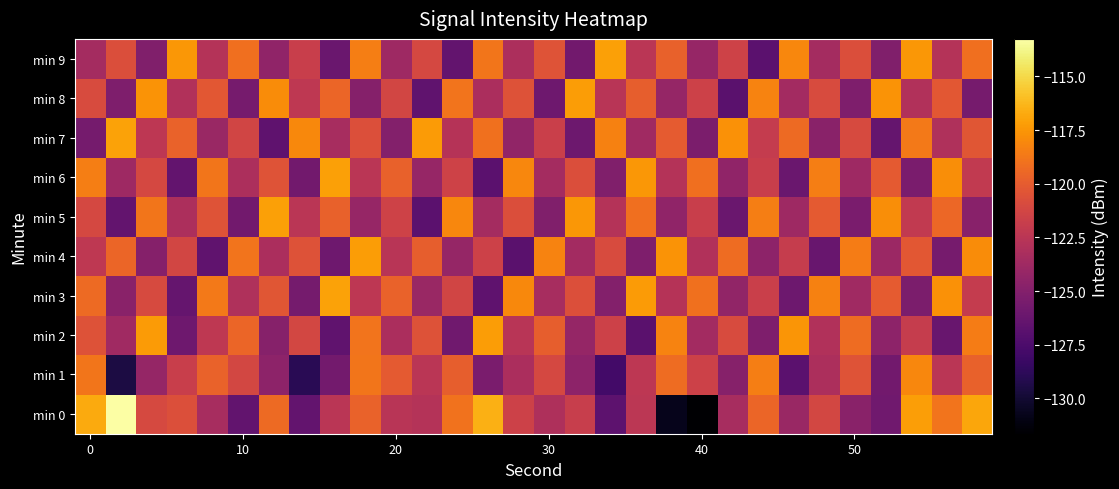

Reading left to right, extract all data points from this chart.

min 0: -116.8	-113.3	-121.1	-120.7	-123.4	-126.5	-119.3	-126.5	-122.5	-119.7	-122.6	-122.8	-118.9	-116.5	-121.6	-123.0	-121.8	-126.7	-122.4	-130.7	-131.6	-123.3	-119.5	-124.0	-121.2	-124.7	-125.8	-117.2	-118.9	-116.9
min 1: -118.8	-129.6	-124.2	-121.8	-119.7	-121.2	-124.5	-128.9	-125.7	-118.8	-120.1	-122.5	-119.9	-125.4	-123.2	-121.1	-124.6	-127.9	-122.3	-119.2	-121.6	-124.9	-118.5	-126.8	-123.1	-120.5	-125.8	-118.1	-122.5	-119.8
min 2: -120.5	-123.7	-117.3	-125.9	-122.2	-119.6	-124.9	-121.2	-126.6	-118.9	-123.2	-120.6	-125.9	-117.2	-122.6	-119.9	-124.2	-121.6	-126.9	-118.2	-123.6	-120.9	-125.2	-117.6	-122.9	-119.2	-124.6	-121.9	-126.2	-118.6
min 3: -119.3	-124.7	-121.0	-126.3	-118.7	-123.0	-120.3	-125.7	-117.0	-122.3	-119.7	-124.0	-121.3	-126.7	-118.0	-123.3	-120.7	-125.0	-117.3	-122.7	-119.0	-124.3	-121.7	-126.0	-118.3	-123.7	-120.0	-125.3	-117.7	-122.0
min 4: -122.2	-119.6	-124.9	-121.2	-126.6	-118.9	-123.2	-120.6	-125.9	-117.2	-122.6	-119.9	-124.2	-121.6	-126.9	-118.2	-123.6	-120.9	-125.2	-117.6	-122.9	-119.2	-124.6	-121.9	-126.2	-118.6	-123.9	-120.2	-125.6	-117.9
min 5: -121.1	-126.5	-118.8	-123.1	-120.5	-125.8	-117.1	-122.5	-119.8	-124.1	-121.5	-126.8	-118.1	-123.5	-120.8	-125.1	-117.5	-122.8	-119.1	-124.5	-121.8	-126.1	-118.5	-123.8	-120.1	-125.5	-117.8	-122.1	-119.5	-124.8
min 6: -118.5	-123.8	-121.1	-126.5	-118.8	-123.1	-120.5	-125.8	-117.1	-122.5	-119.8	-124.1	-121.5	-126.8	-118.1	-123.5	-120.8	-125.1	-117.5	-122.8	-119.1	-124.5	-121.8	-126.1	-118.5	-123.8	-120.1	-125.5	-117.8	-122.1
min 7: -125.7	-117.0	-122.3	-119.7	-124.0	-121.3	-126.7	-118.0	-123.3	-120.7	-125.0	-117.3	-122.7	-119.0	-124.3	-121.7	-126.0	-118.3	-123.7	-120.0	-125.3	-117.7	-122.0	-119.3	-124.7	-121.0	-126.3	-118.7	-123.0	-120.3
min 8: -120.9	-125.2	-117.6	-122.9	-120.2	-125.6	-117.9	-122.2	-119.6	-124.9	-121.2	-126.6	-118.9	-123.2	-120.6	-125.9	-117.2	-122.6	-119.9	-124.2	-121.6	-126.9	-118.2	-123.6	-120.9	-125.2	-117.6	-122.9	-120.2	-125.6
min 9: -123.5	-120.8	-125.1	-117.5	-122.8	-119.1	-124.5	-121.8	-126.1	-118.5	-123.8	-121.1	-126.5	-118.8	-123.1	-120.5	-125.8	-117.1	-122.5	-119.8	-124.1	-121.5	-126.8	-118.1	-123.5	-120.8	-125.1	-117.5	-122.8	-119.1